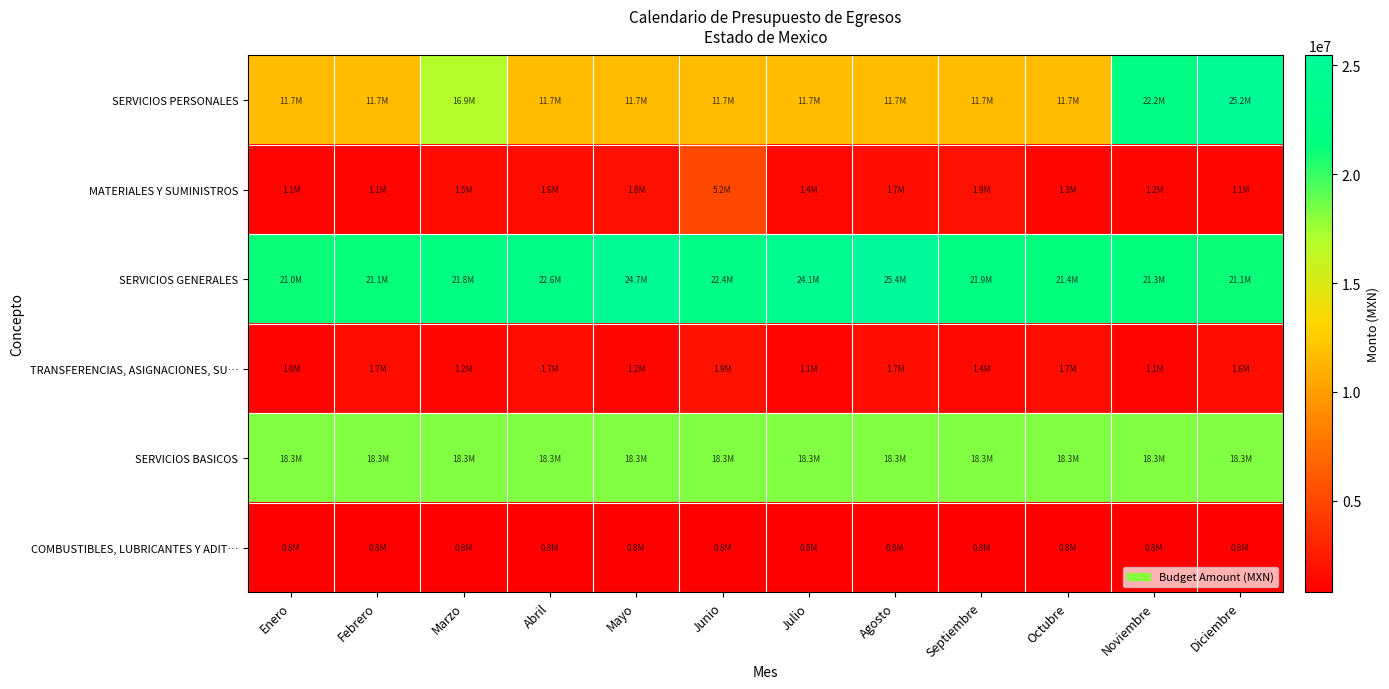

Reading left to right, transcribe all the data shown in this chart.

SERVICIOS PERSONALES: Enero=11658413.9	Febrero=11658431.0	Marzo=16923089.0	Abril=11658430.0	Mayo=11658430.0	Junio=11658431.0	Julio=11658431.0	Agosto=11658431.0	Septiembre=11658431.0	Octubre=11658431.0	Noviembre=22183170.0	Diciembre=25185951.0
MATERIALES Y SUMINISTROS: Enero=1073041.0	Febrero=1085791.0	Marzo=1530520.0	Abril=1629370.0	Mayo=1778026.0	Junio=5176776.0	Julio=1366525.0	Agosto=1711875.0	Septiembre=1899280.0	Octubre=1260780.0	Noviembre=1187531.0	Diciembre=1140281.0
SERVICIOS GENERALES: Enero=21049540.0	Febrero=21144040.0	Marzo=21806881.0	Abril=22554540.0	Mayo=24736042.0	Junio=22358042.0	Julio=24128042.0	Agosto=25444542.0	Septiembre=21877047.0	Octubre=21359047.0	Noviembre=21262547.0	Diciembre=21060547.0
TRANSFERENCIAS, ASIGNACIONES, SU…: Enero=1035000.0	Febrero=1665000.0	Marzo=1225000.0	Abril=1665000.0	Mayo=1225000.0	Junio=1915000.0	Julio=1125000.0	Agosto=1665000.0	Septiembre=1375000.0	Octubre=1665000.0	Noviembre=1125000.0	Diciembre=1625000.0
SERVICIOS BASICOS: Enero=18262093.0	Febrero=18262093.0	Marzo=18262093.0	Abril=18262093.0	Mayo=18262092.0	Junio=18262092.0	Julio=18262092.0	Agosto=18262092.0	Septiembre=18262096.0	Octubre=18262096.0	Noviembre=18262096.0	Diciembre=18262096.0
COMBUSTIBLES, LUBRICANTES Y ADIT…: Enero=799999.0	Febrero=799999.0	Marzo=799999.0	Abril=799999.0	Mayo=800000.0	Junio=800000.0	Julio=800000.0	Agosto=800000.0	Septiembre=800001.0	Octubre=800001.0	Noviembre=800001.0	Diciembre=800001.0